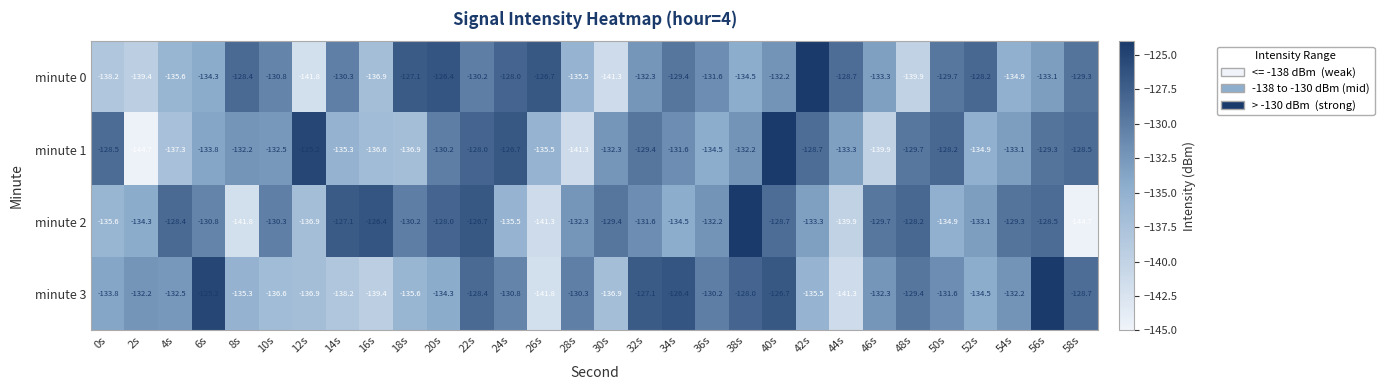

Is it true that minute 3 equals -132.2 at 2s?

True